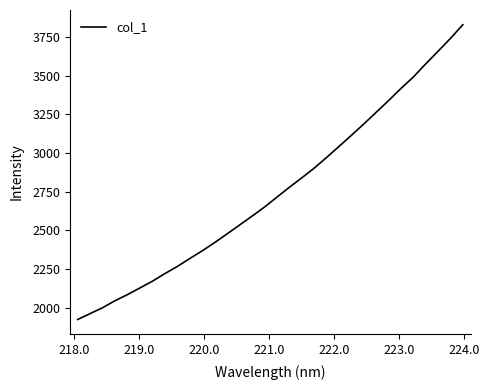

True or false: there are more than 1 points higher than both neighbors.

False